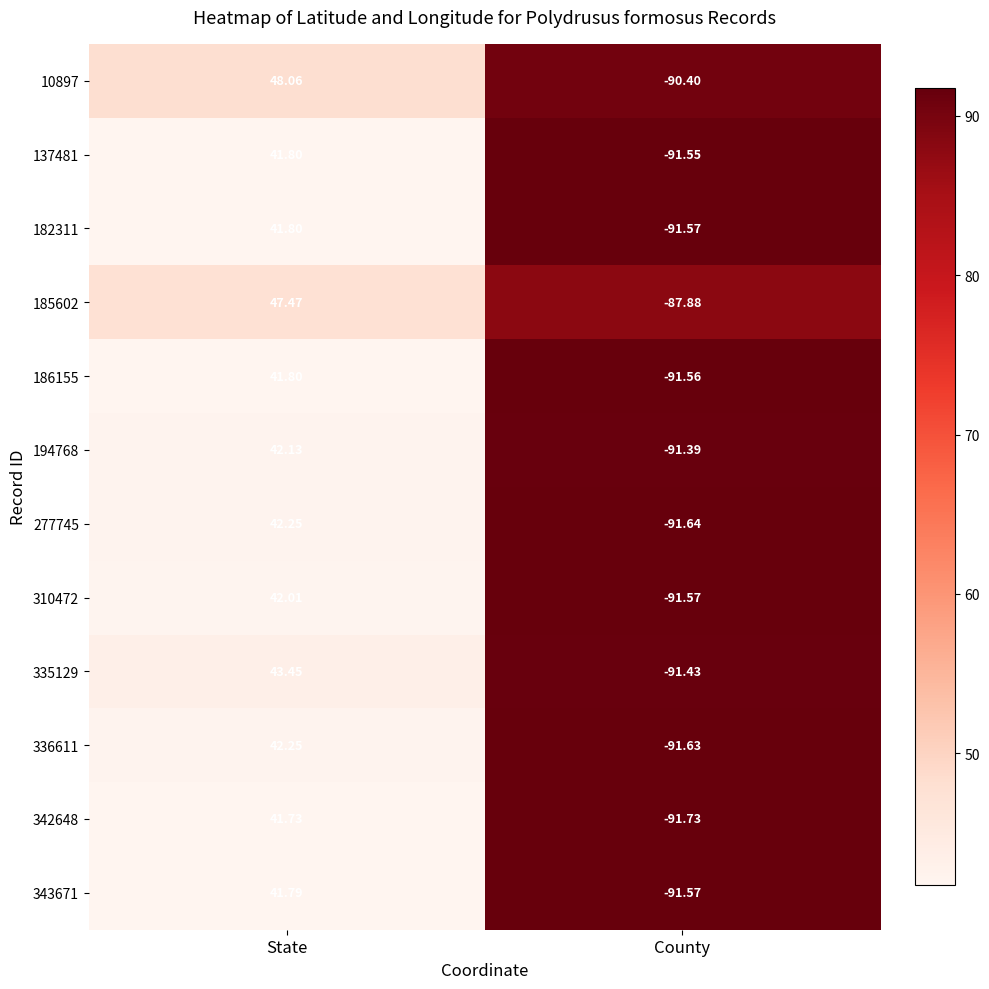

How many data points does each series have?

2